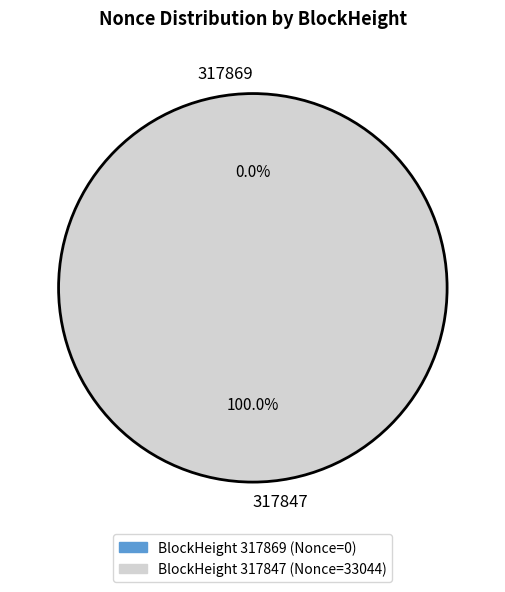

What is the change in value from 317869 to 317847?

+33044